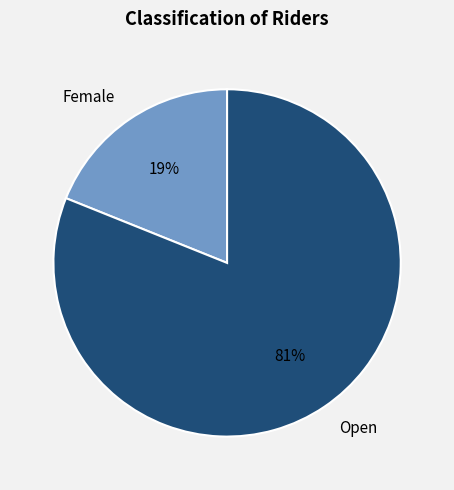

Which category has the biggest portion of the pie?

Open